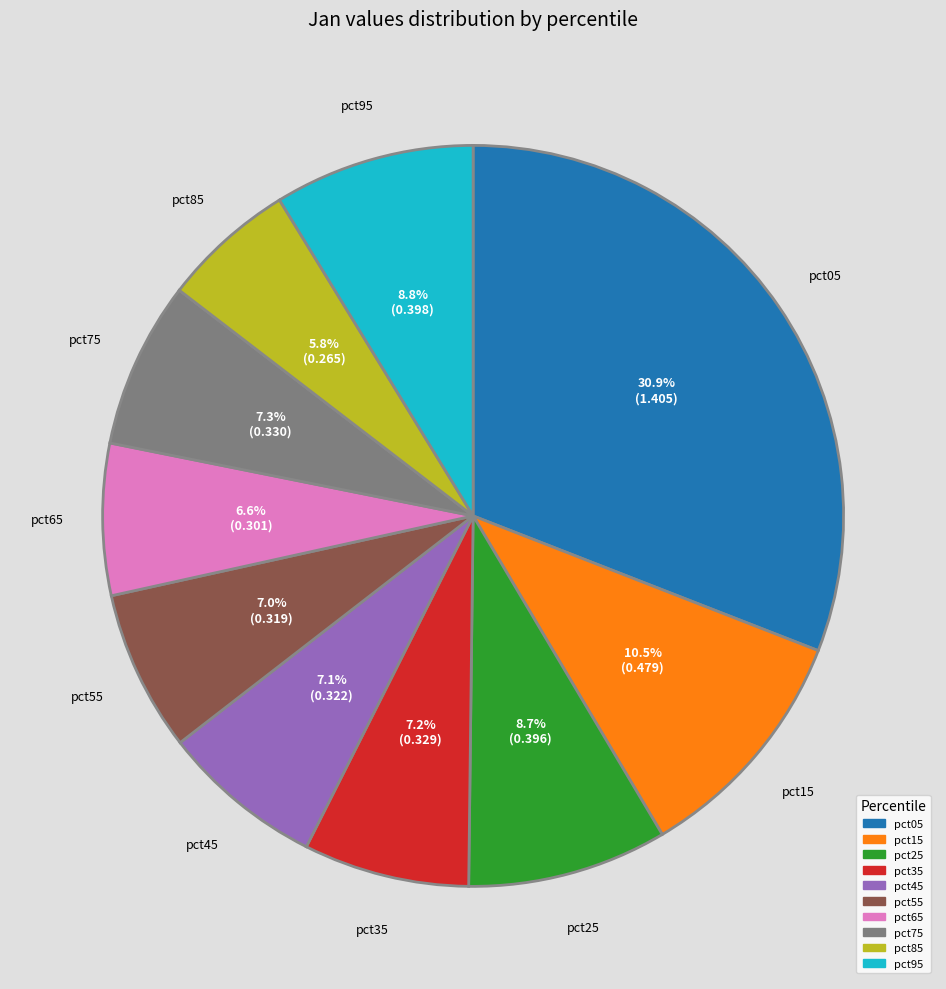

True or false: pct65 accounts for 1% of the total.

False